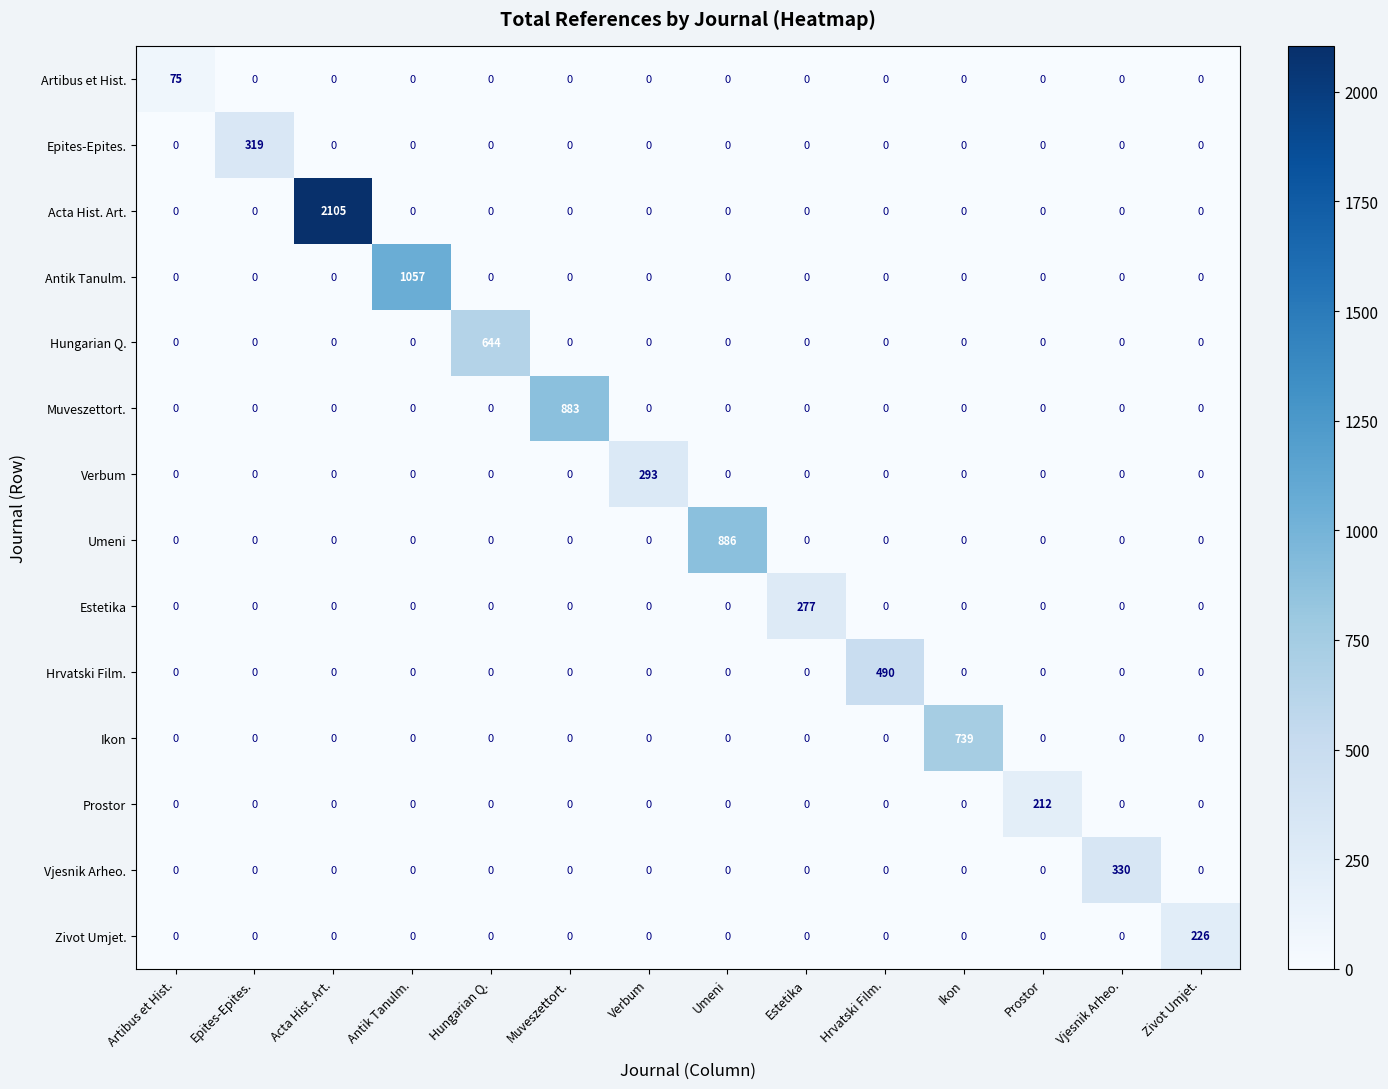

List the series in order of their peak value, lowest first.

Artibus et Hist., Prostor, Zivot Umjet., Estetika, Verbum, Epites-Epites., Vjesnik Arheo., Hrvatski Film., Hungarian Q., Ikon, Muveszettort., Umeni, Antik Tanulm., Acta Hist. Art.